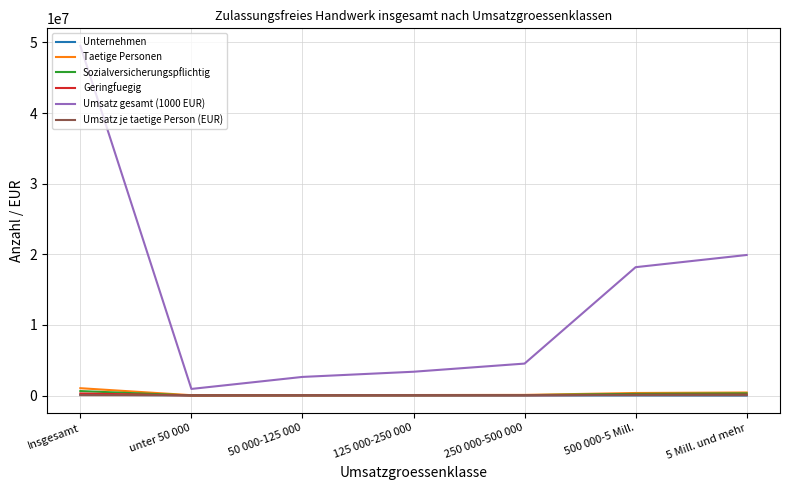

True or false: Umsatz gesamt (1000 EUR) has a value of 808209 at 125 000-250 000.

False